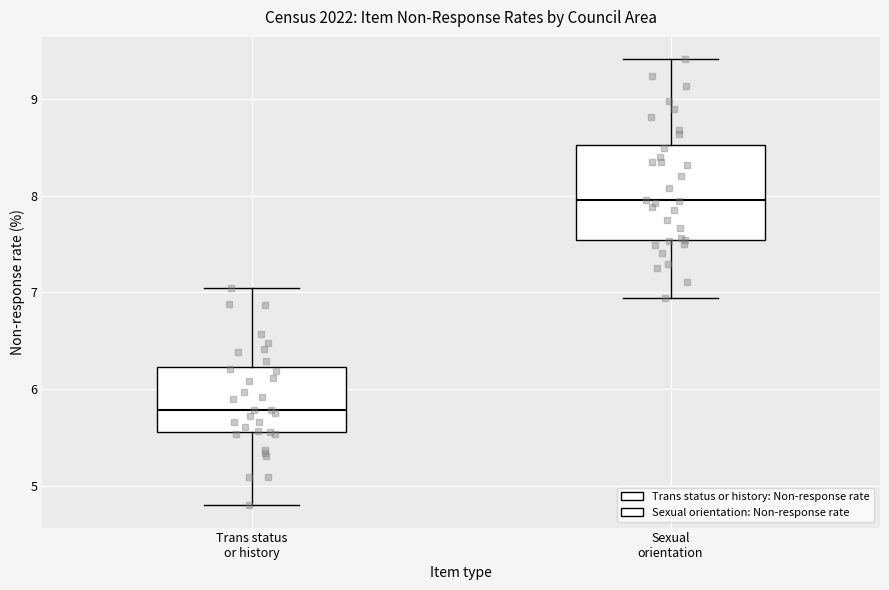

Comparing the boxes themselves (not the whiskers), which one is the tallest?

Sexual orientation